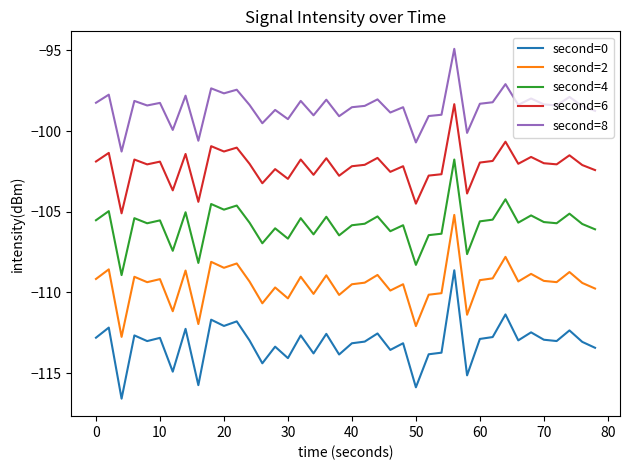

True or false: second=4 and second=0 intersect in this chart.

False